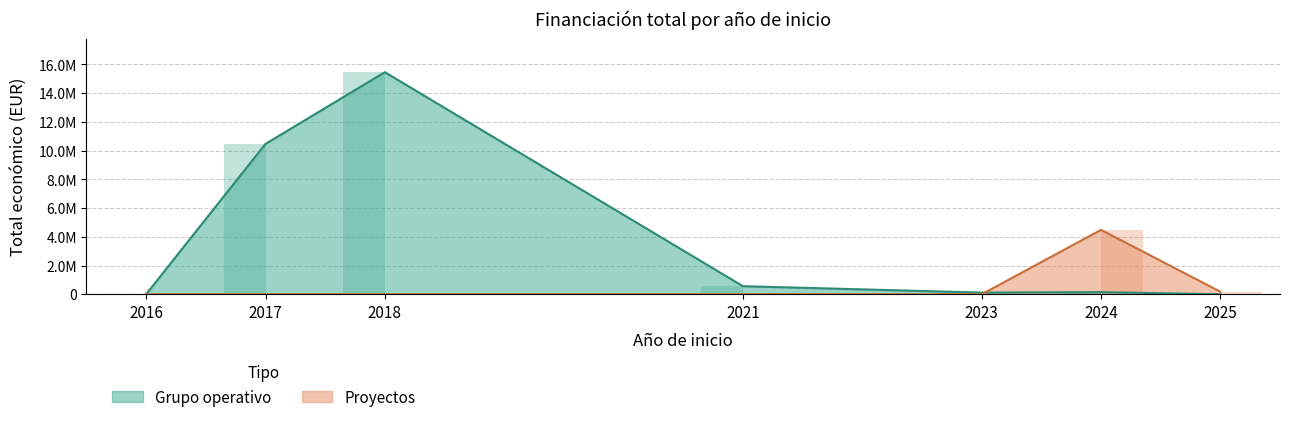

Which has a higher value, 2018 or 2018?

2018